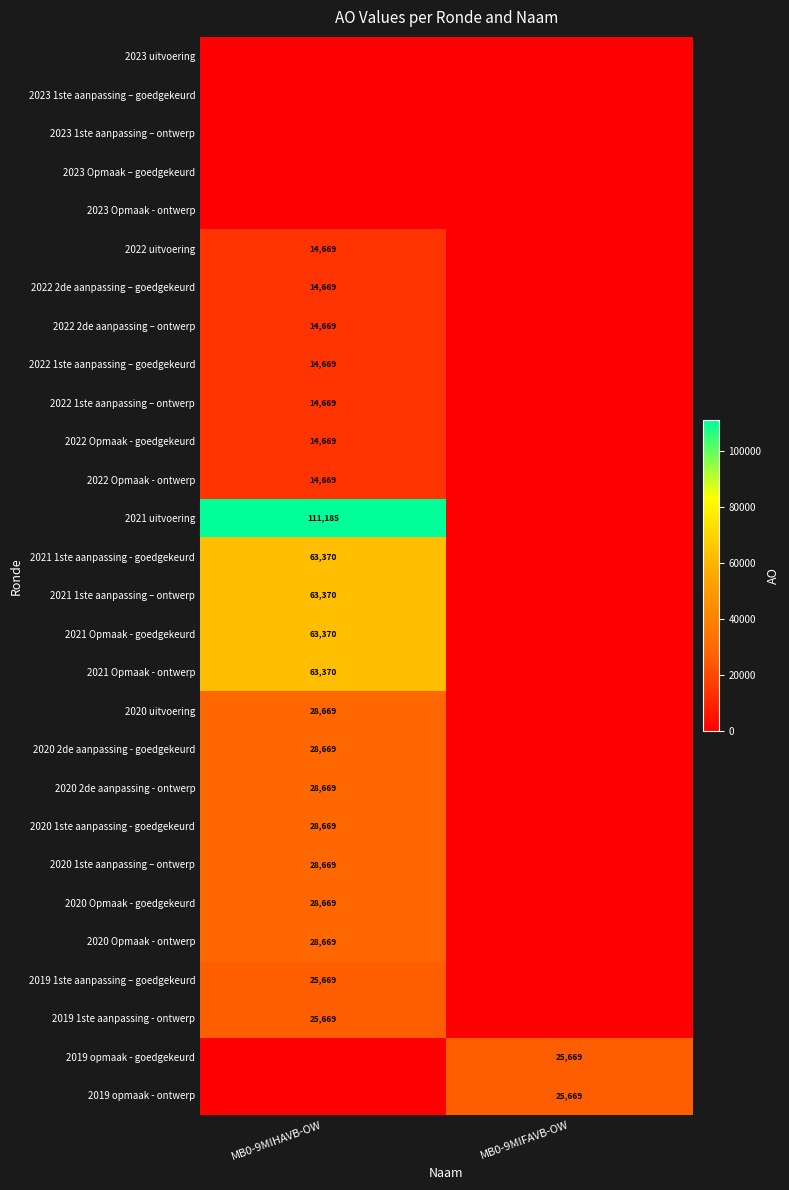

The value of 2022 1ste aanpassing – ontwerp at MB0-9MIHAVB-OW is 14669. True or false?

True